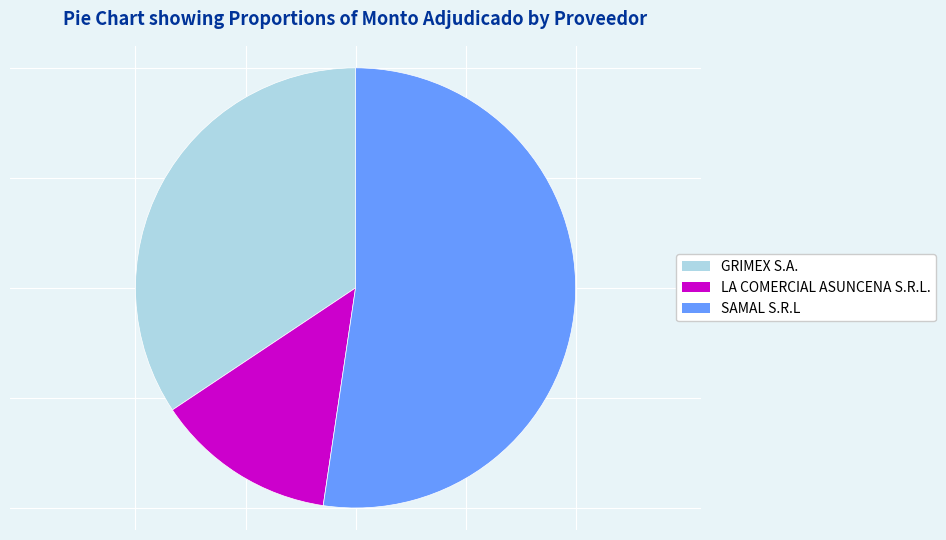

What is the largest slice in the pie chart?

SAMAL S.R.L